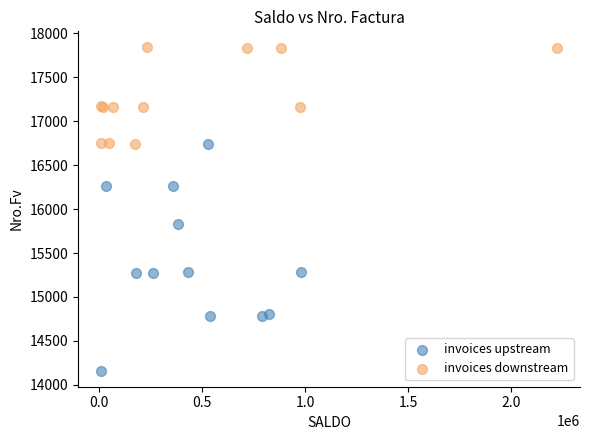

Which series contains the lowest Y value?

invoices upstream